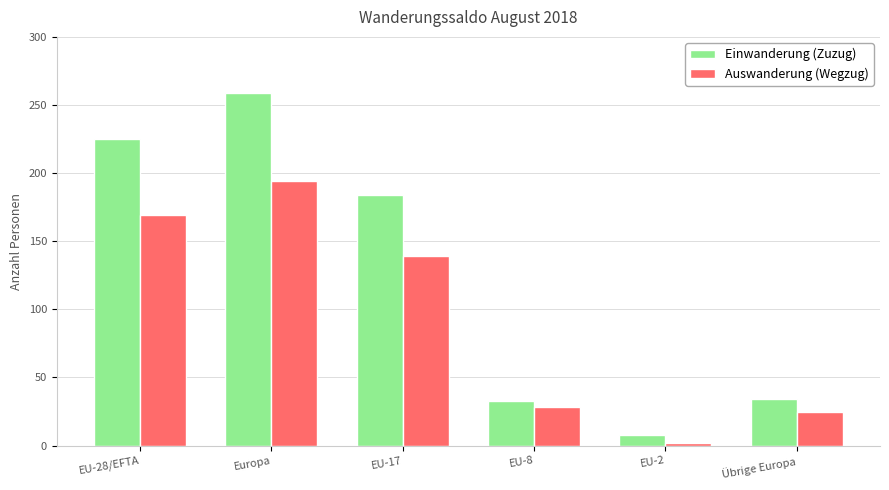

Count the number of categories in the chart.

6